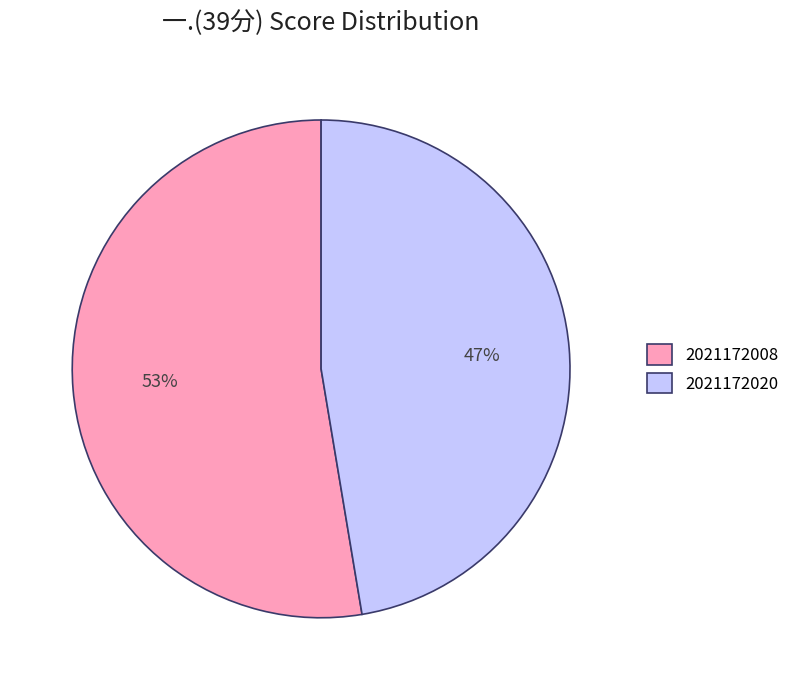

To the nearest percent, what is the combined percentage of 2021172020 and 2021172008?

100%